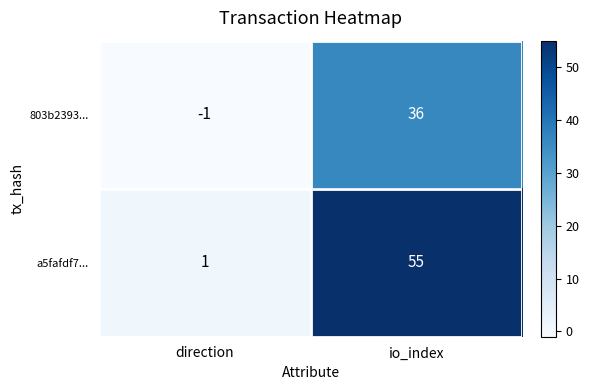

What is the approximate value of 803b2393... at io_index, to the nearest 5?

35